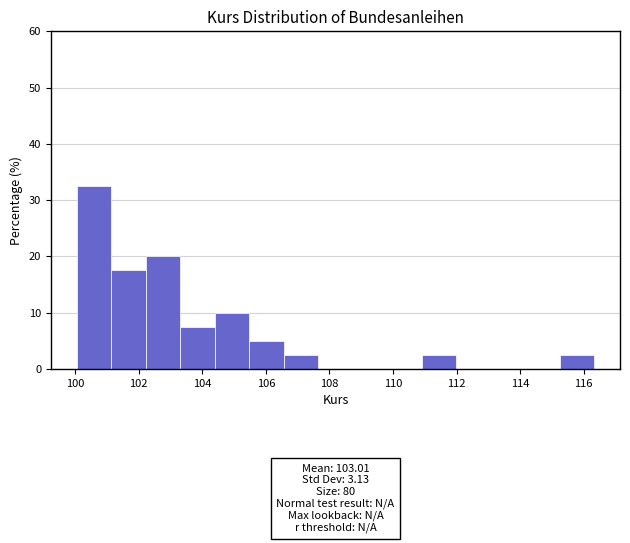

Which range on the x-axis has the tallest bar?

100.0 to 101.2